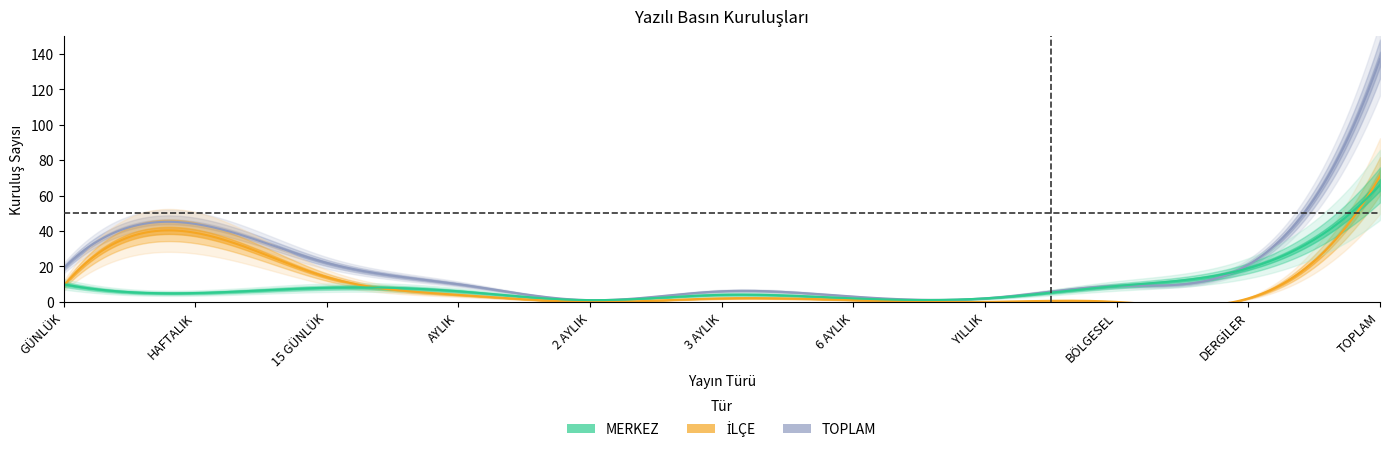

Reading right to left, extract all data points from this chart.

MERKEZ: TOPLAM=66	DERGİLER=19	BÖLGESEL=9	YILLIK=2	6 AYLIK=2	3 AYLIK=4	2 AYLIK=1	AYLIK=6	15 GÜNLÜK=8	HAFTALIK=5	GÜNLÜK=10
İLÇE: TOPLAM=71	DERGİLER=2	BÖLGESEL=0	YILLIK=0	6 AYLIK=1	3 AYLIK=2	2 AYLIK=0	AYLIK=4	15 GÜNLÜK=14	HAFTALIK=39	GÜNLÜK=9
TOPLAM: TOPLAM=137	DERGİLER=21	BÖLGESEL=9	YILLIK=2	6 AYLIK=3	3 AYLIK=6	2 AYLIK=1	AYLIK=10	15 GÜNLÜK=22	HAFTALIK=44	GÜNLÜK=19